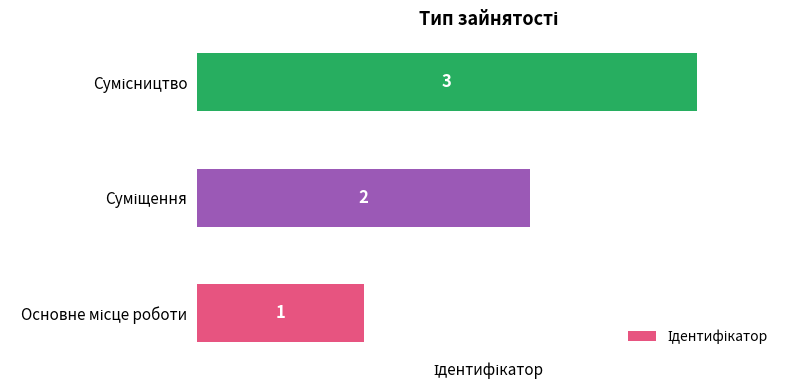

What is the maximum value shown in the chart?

3